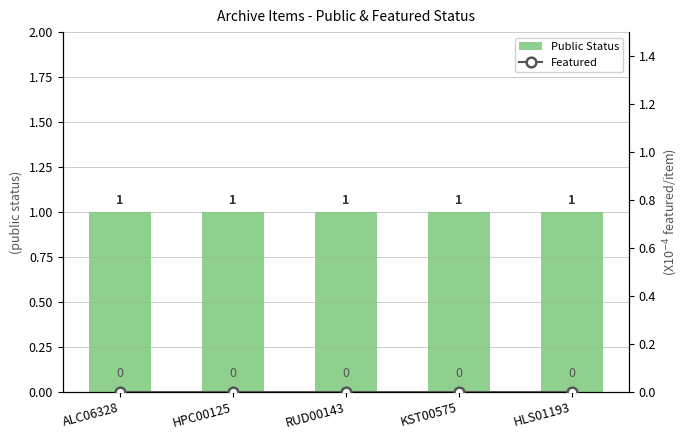

Does the chart contain any negative values?

No